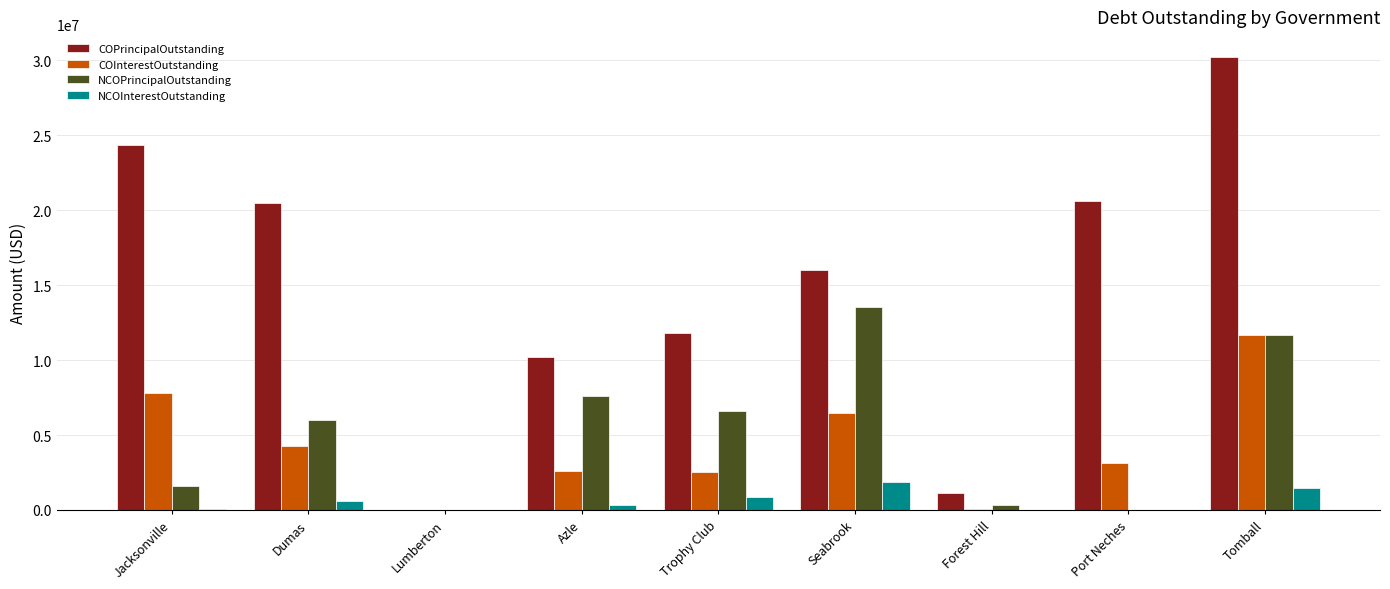

What is the approximate value of NCOPrincipalOutstanding at Seabrook?

13565000.0